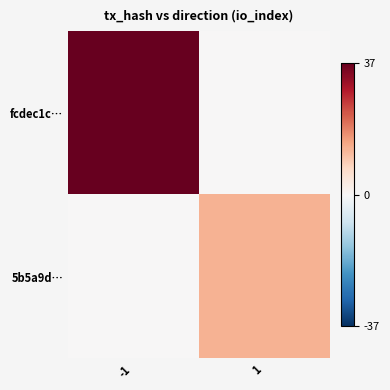

Reading left to right, list all the values displayed in this chart.

fcdec1c…: -1=37	1=0
5b5a9d…: -1=0	1=13